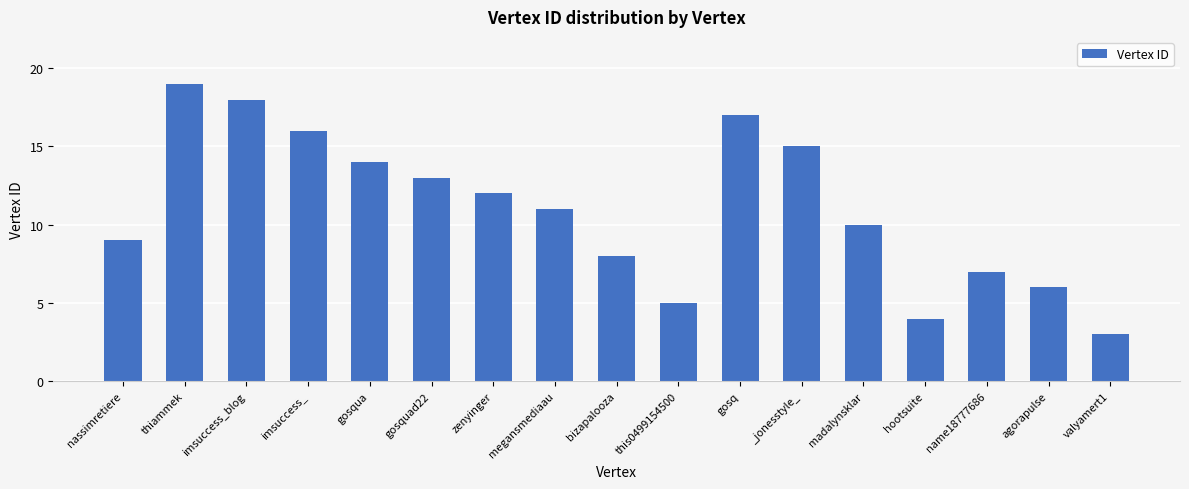

Where does the data first go above 11?

thiammek